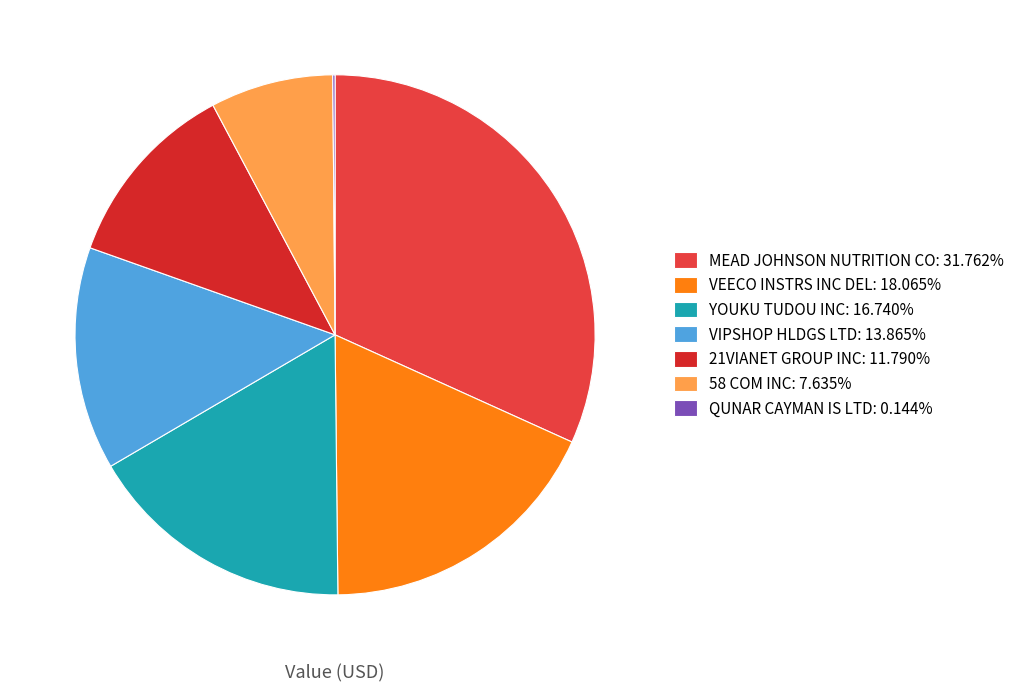

How much of the chart is everything except VIPSHOP HLDGS LTD?

86.1%